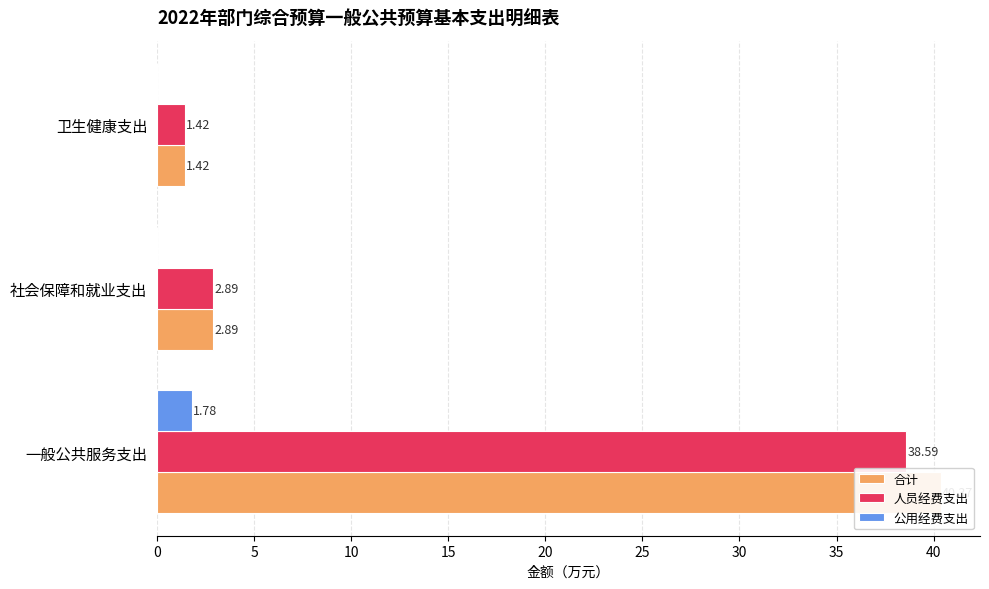

Which series has the widest spread of values?

合计